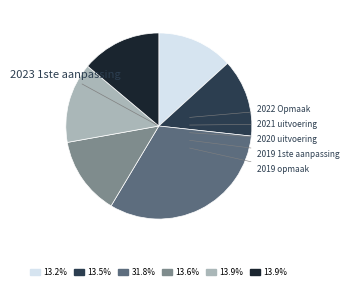

Is there any slice that represents more than half of the pie?

No